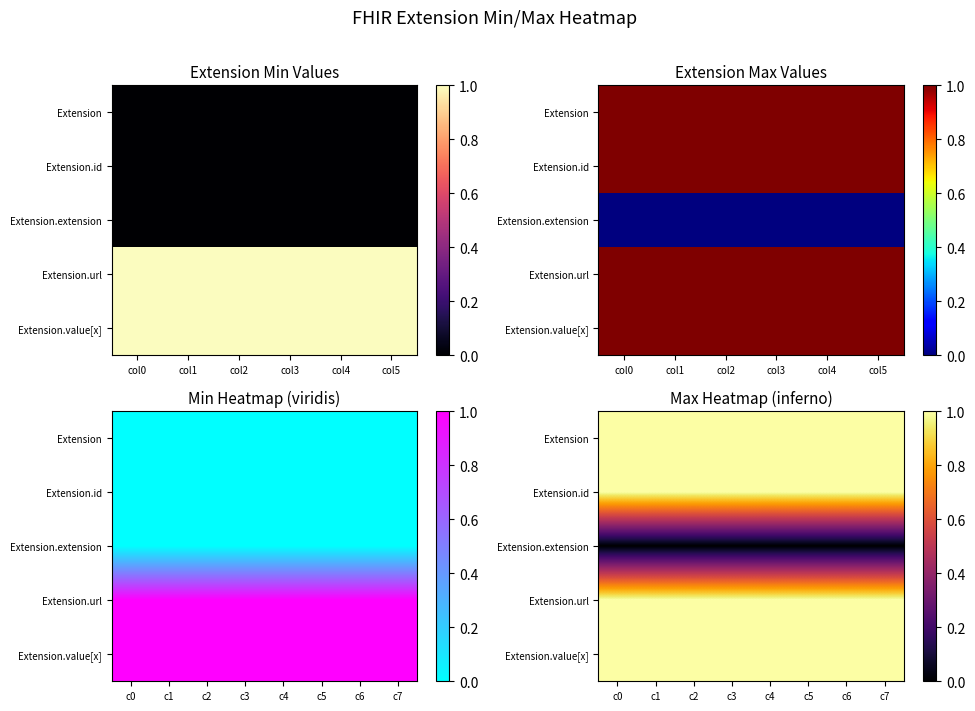

What is the total value across all series at c2?

4